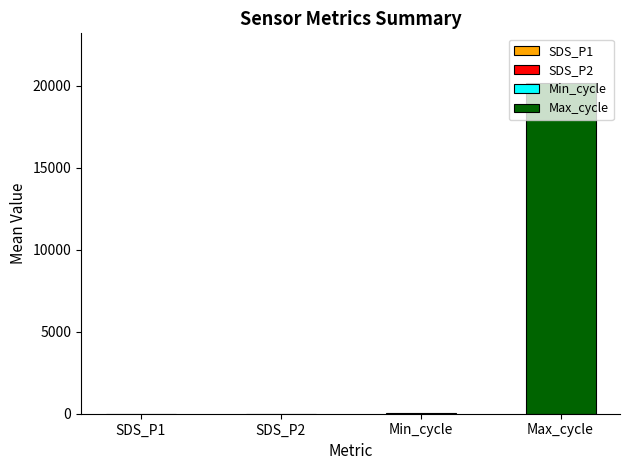

Which has a higher value, Max_cycle or SDS_P2?

Max_cycle